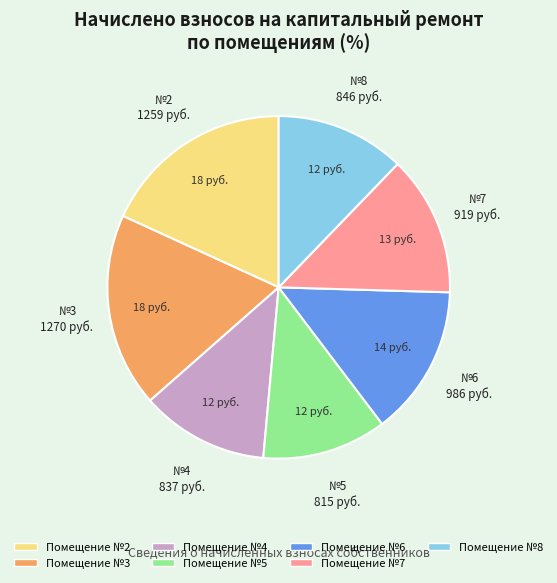

Is there a majority slice in this chart?

No